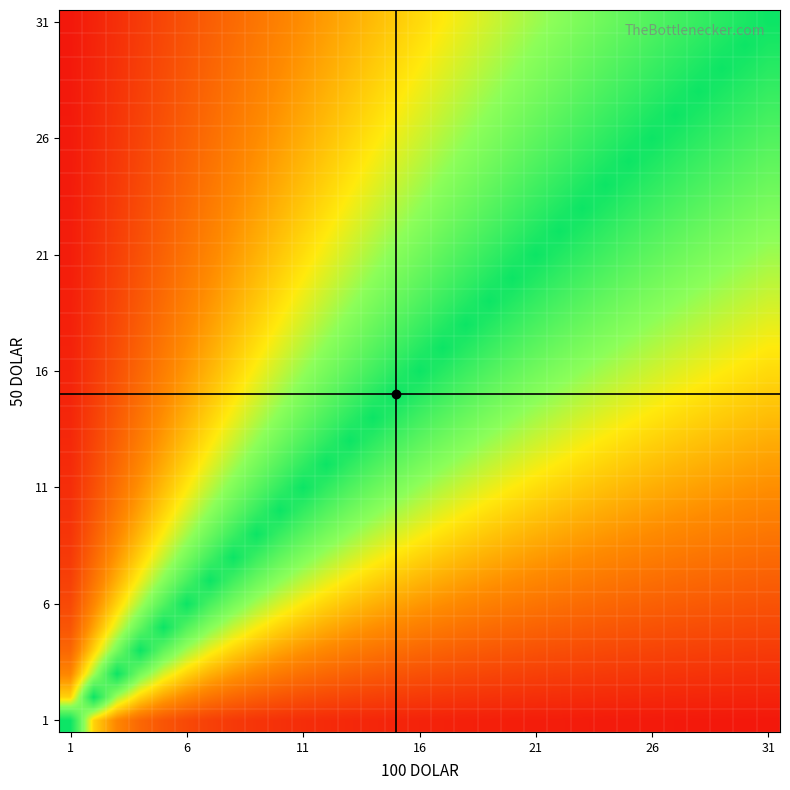

At how many categories does at least one series exceed 0?

31